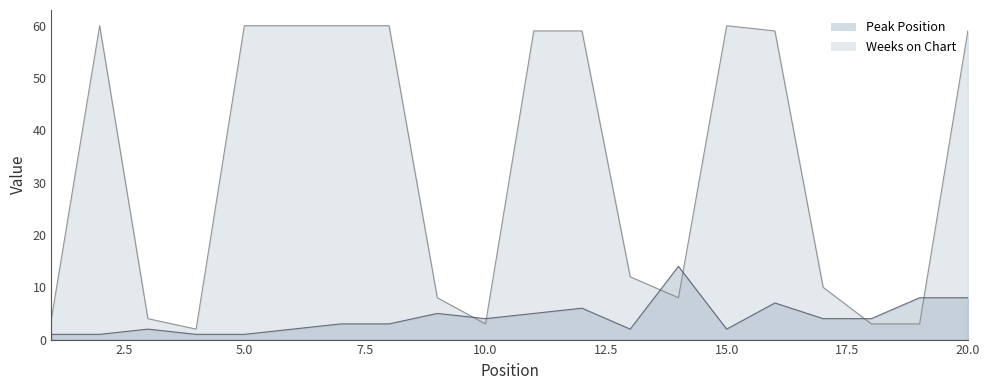

Between which two adjacent categories do Weeks on Chart and Peak Position first intersect?

9 and 10